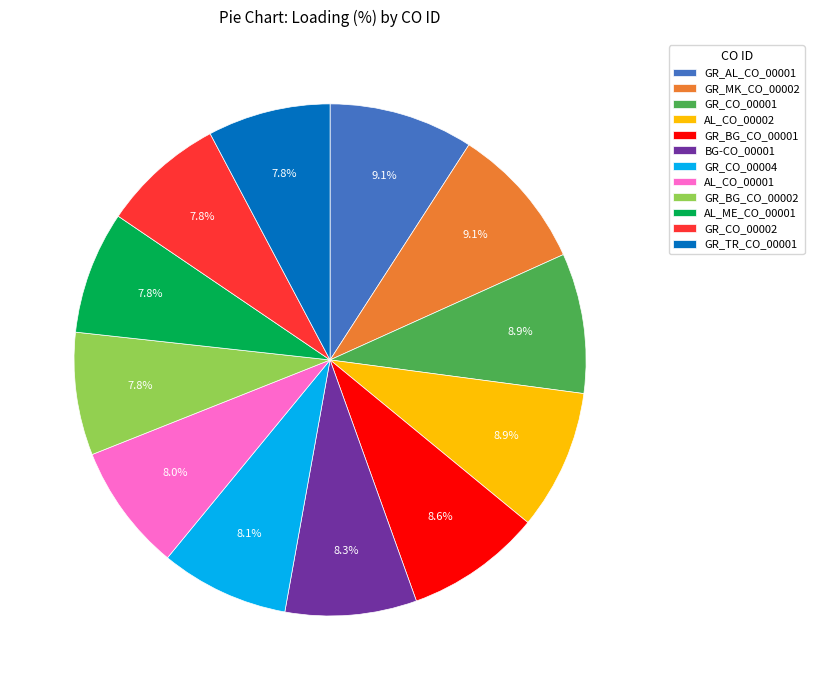

The GR_TR_CO_00001 slice represents 16% of the pie. True or false?

False